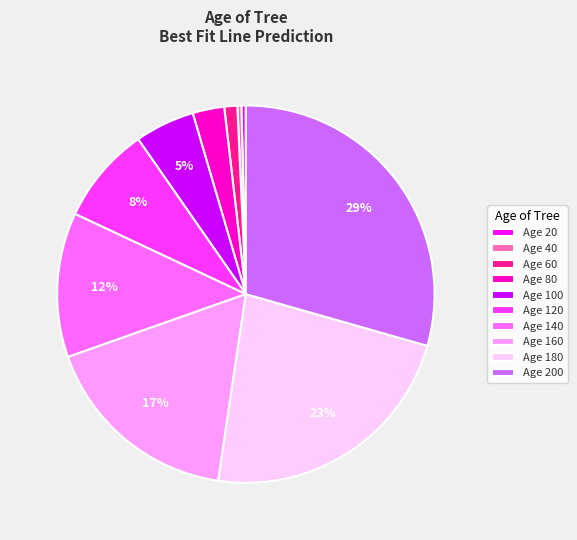

Is the sum of Age 80 and Age 20 greater than half?

No